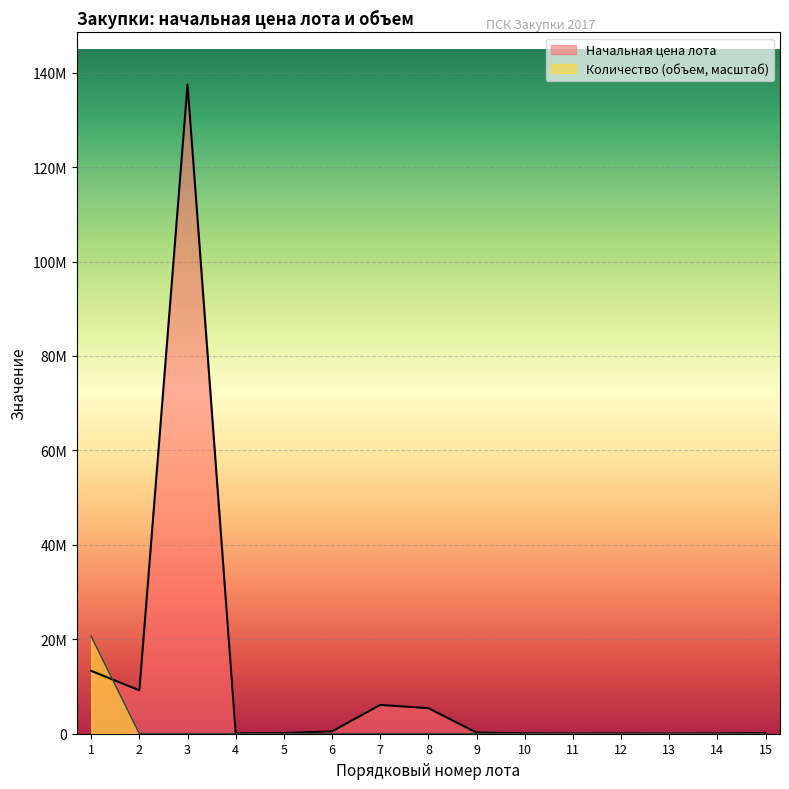

What are all the series names shown in the legend?

Начальная цена лота, Количество (объем, масштаб)